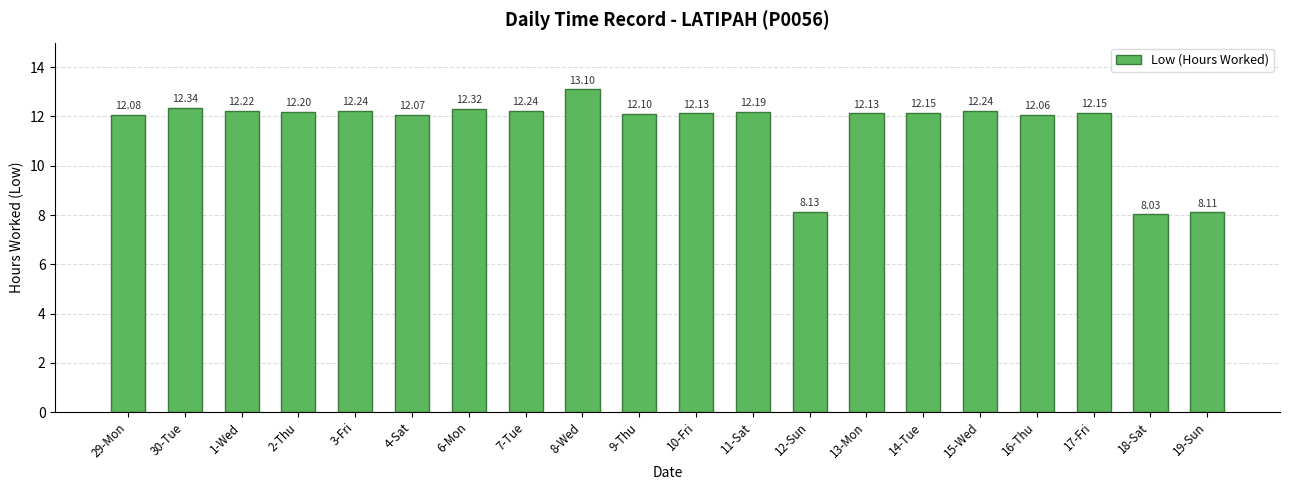

Which has a higher value, 8-Wed or 6-Mon?

8-Wed